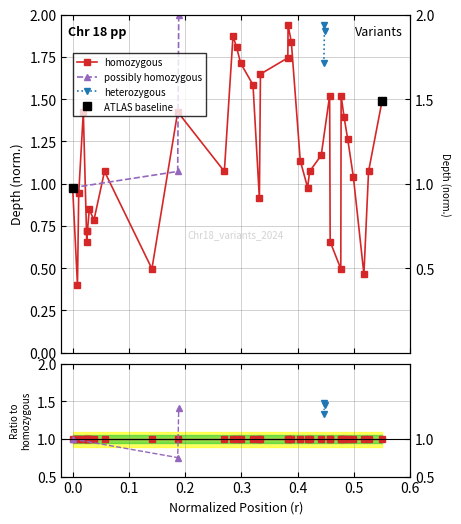

Which has a higher value, 0.1 or −0.1?

0.1